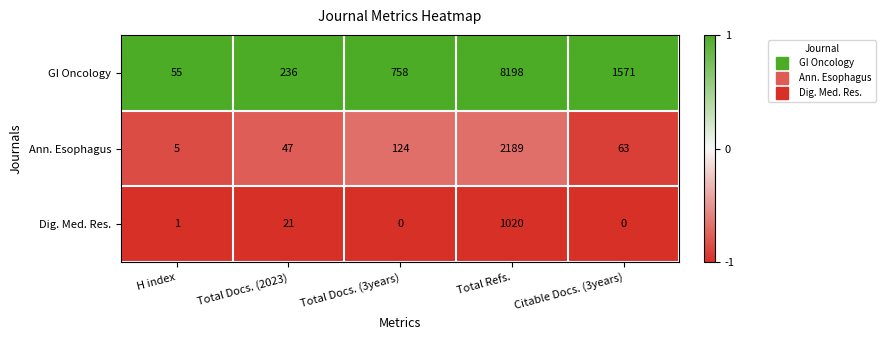

At how many categories does at least one series exceed 0?

5